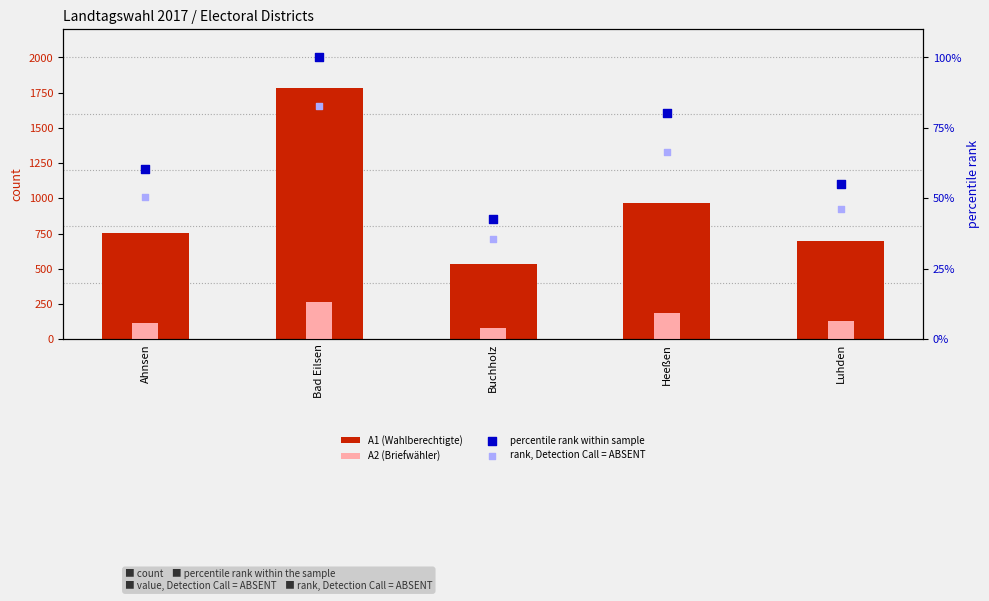

What is the total value across all series at Bad Eilsen?

2225.7